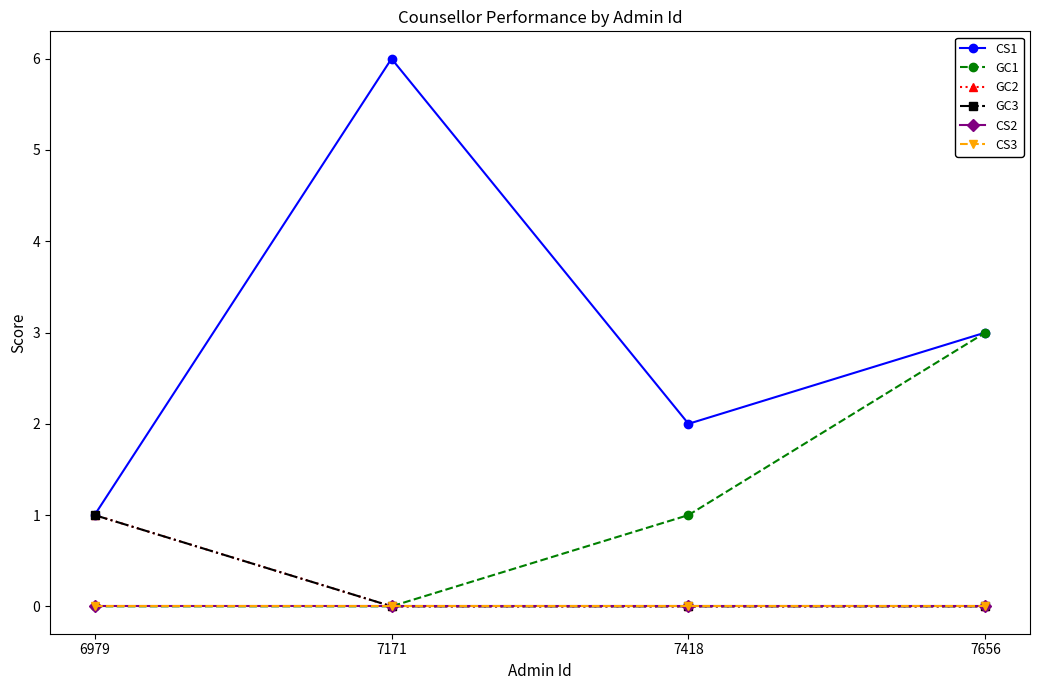

At which label does CS1 reach its peak?

7171